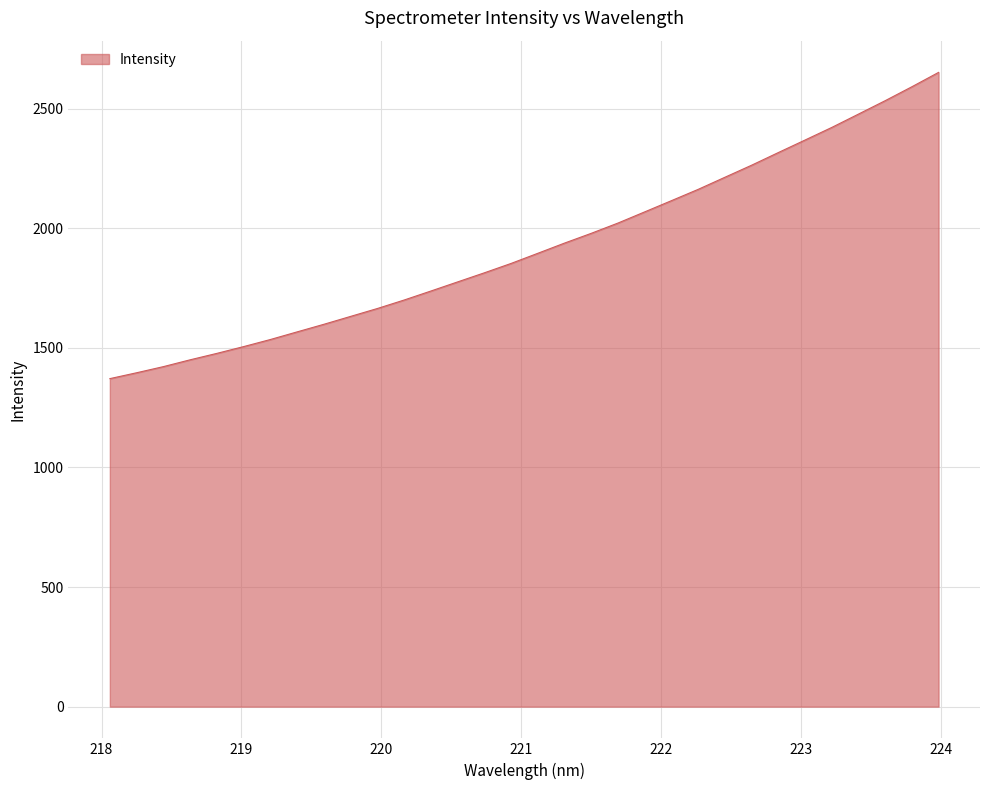

What is the sum of all values?

61513.4